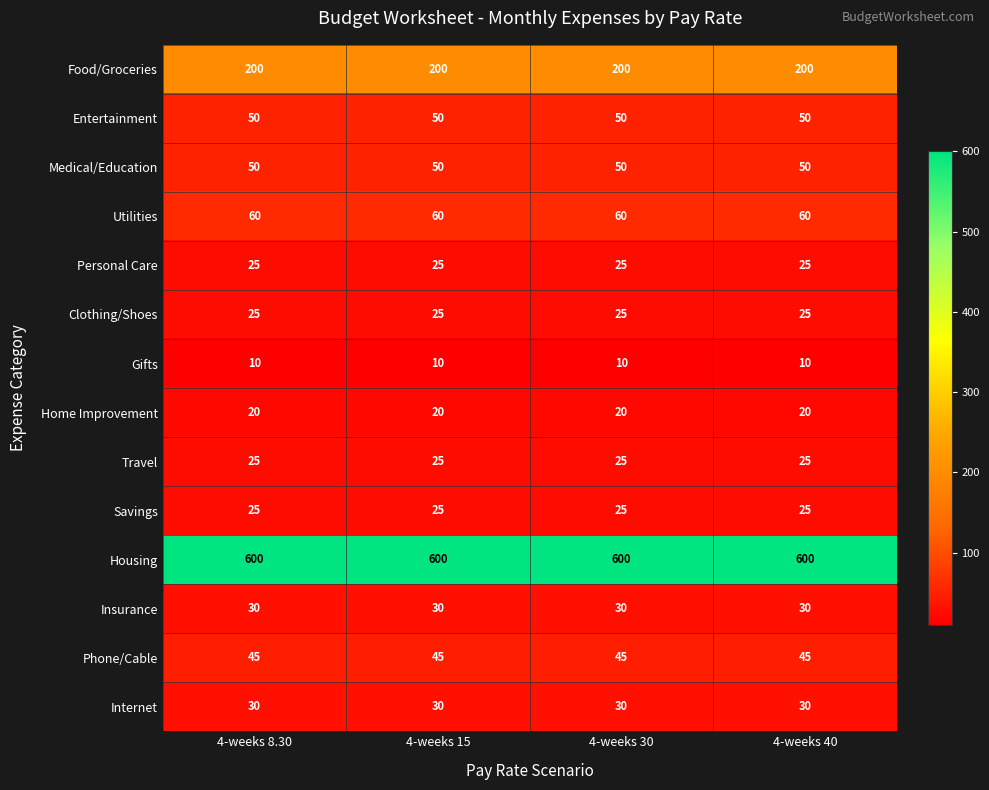

What is the difference between the highest and lowest values at 4-weeks 15?

590